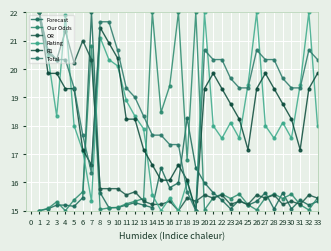

Count the number of categories in the chart.

33